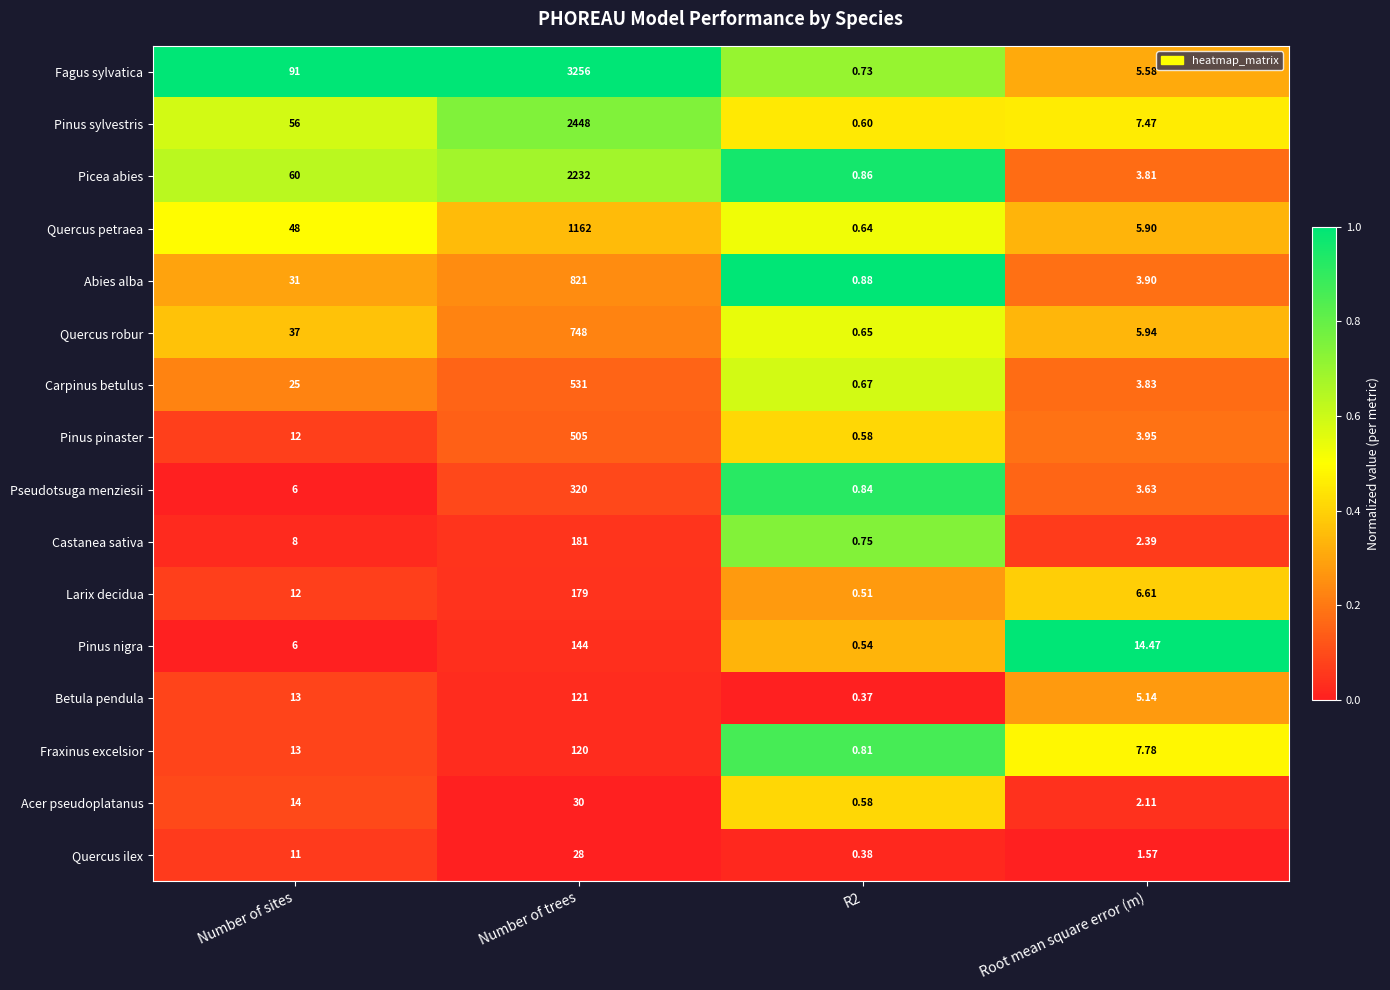

Rank the series by their maximum value, from highest to lowest.

Fagus sylvatica, Pinus sylvestris, Picea abies, Quercus petraea, Abies alba, Quercus robur, Carpinus betulus, Pinus pinaster, Pseudotsuga menziesii, Castanea sativa, Larix decidua, Pinus nigra, Betula pendula, Fraxinus excelsior, Acer pseudoplatanus, Quercus ilex